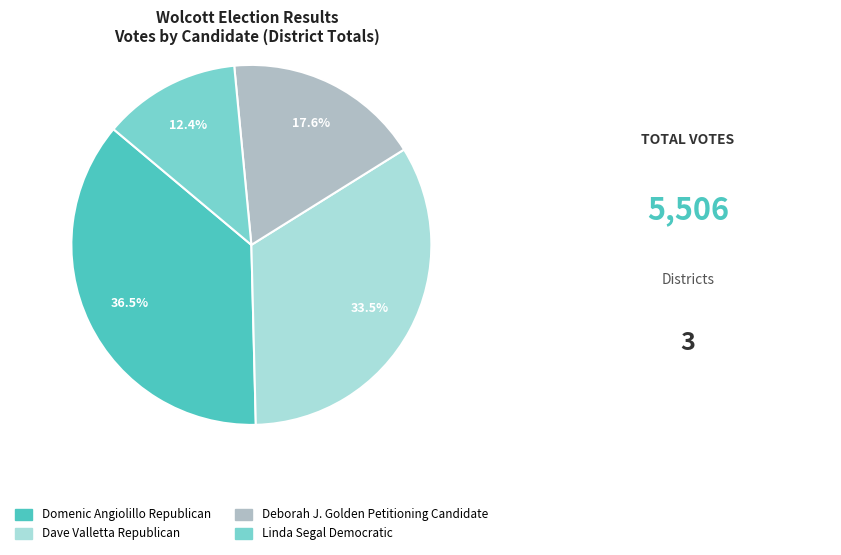

Is there any slice that represents more than half of the pie?

No